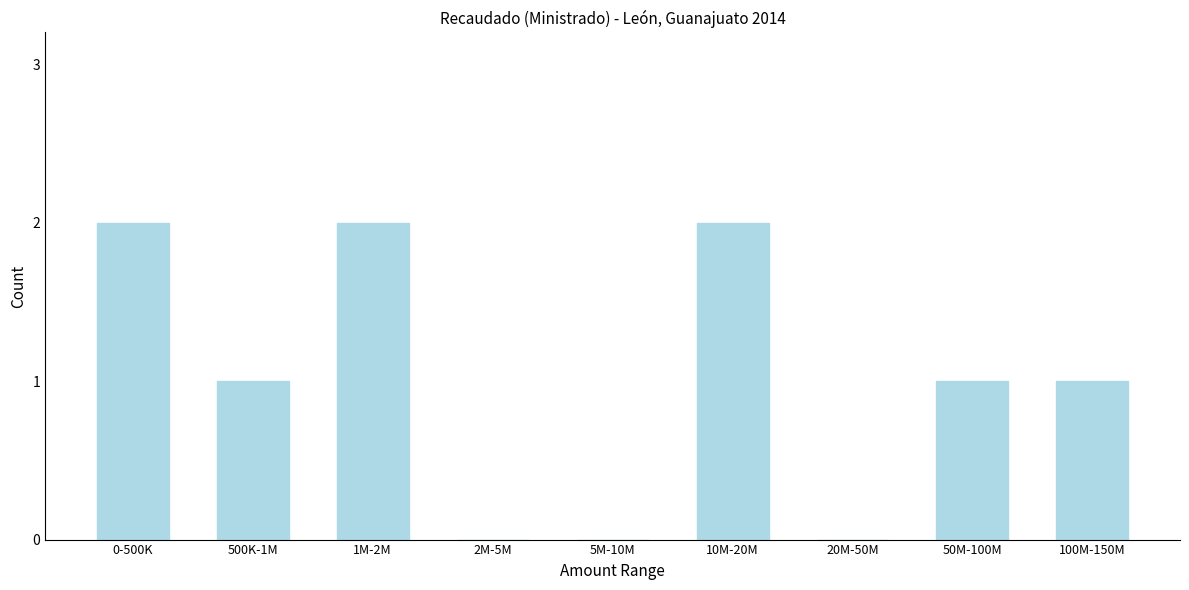

Reading left to right, transcribe all the data shown in this chart.

0-500K=2	500K-1M=1	1M-2M=2	2M-5M=0	5M-10M=0	10M-20M=2	20M-50M=0	50M-100M=1	100M-150M=1